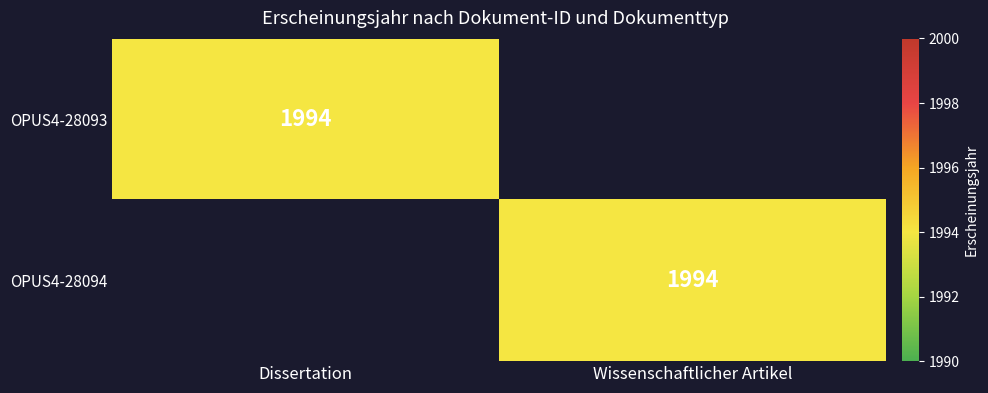

What is the total value across all series at Wissenschaftlicher Artikel?

1994